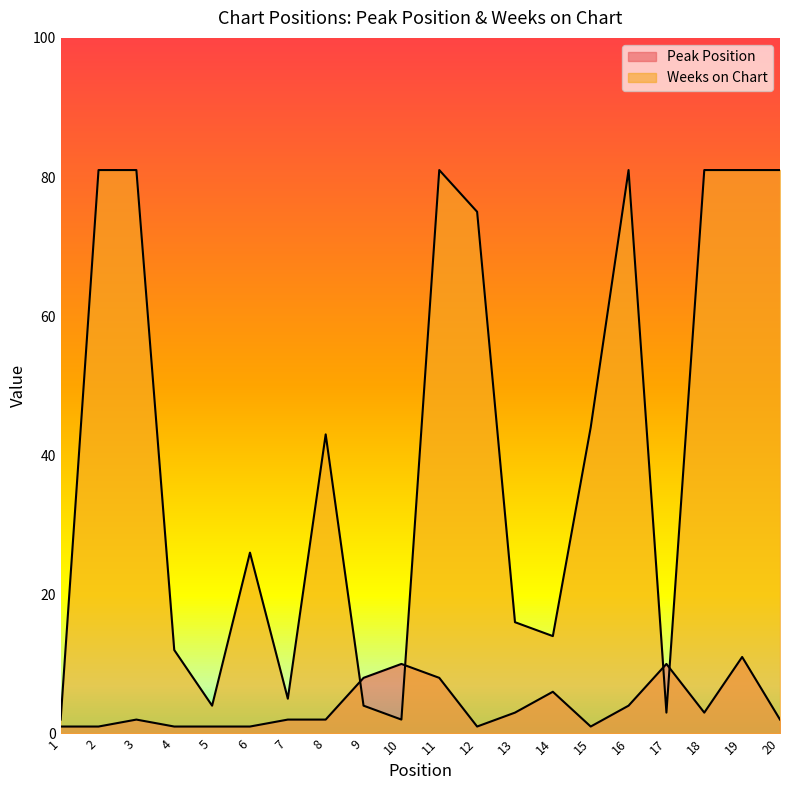

What is the value of the Weeks on Chart point at the 2nd from the left?

81